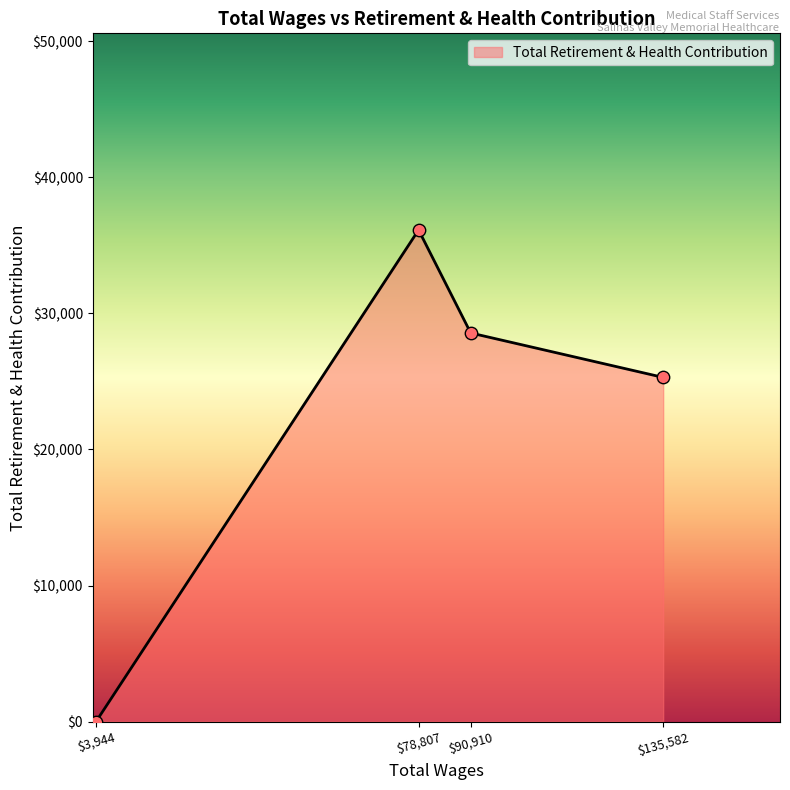

Where is the data nearest to the value 18066?

$135,582